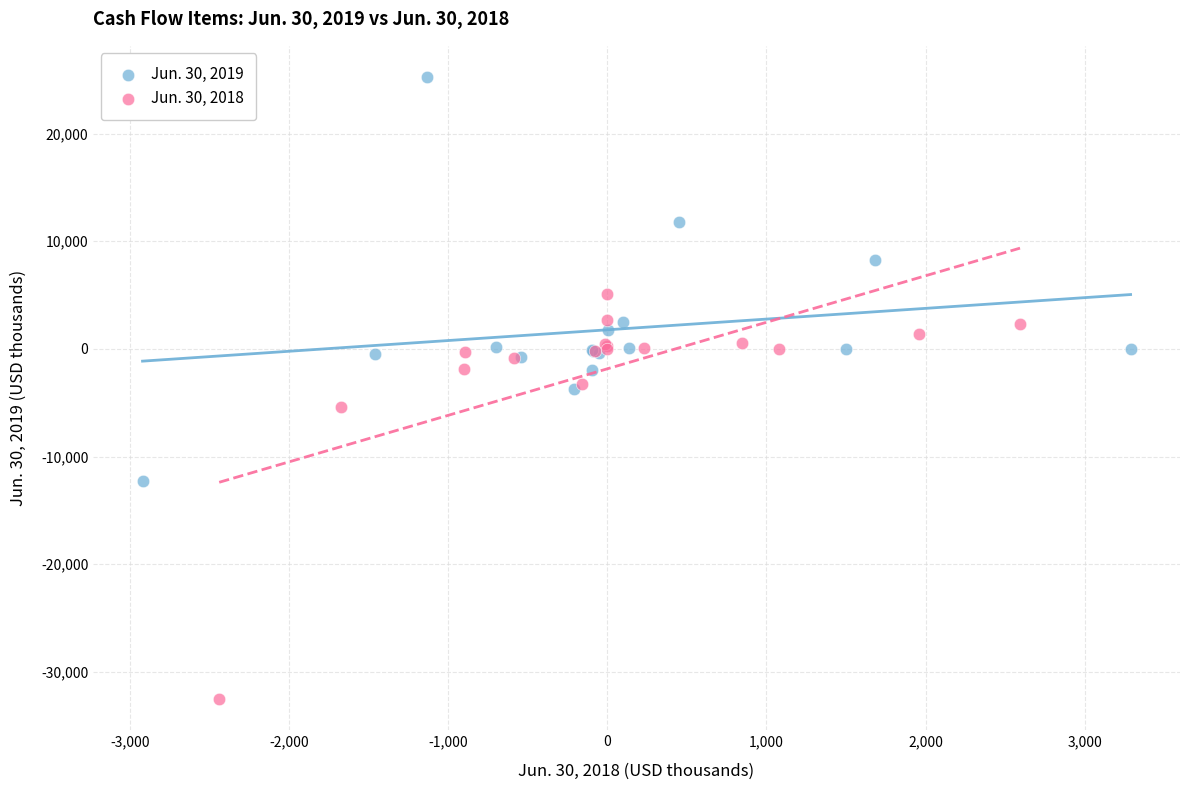

What are all the series names shown in the legend?

Jun. 30, 2019, Jun. 30, 2018